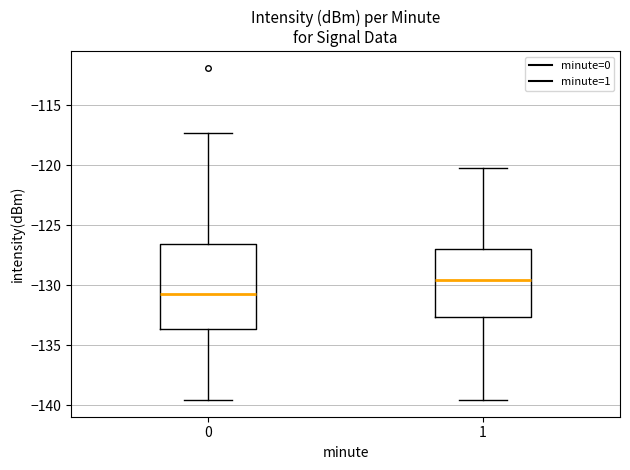

Where does the upper whisker of the box at x = 0 end on the y-axis? The values are not printed on the chart, so give them approximately, as read against the axis.

-117.5